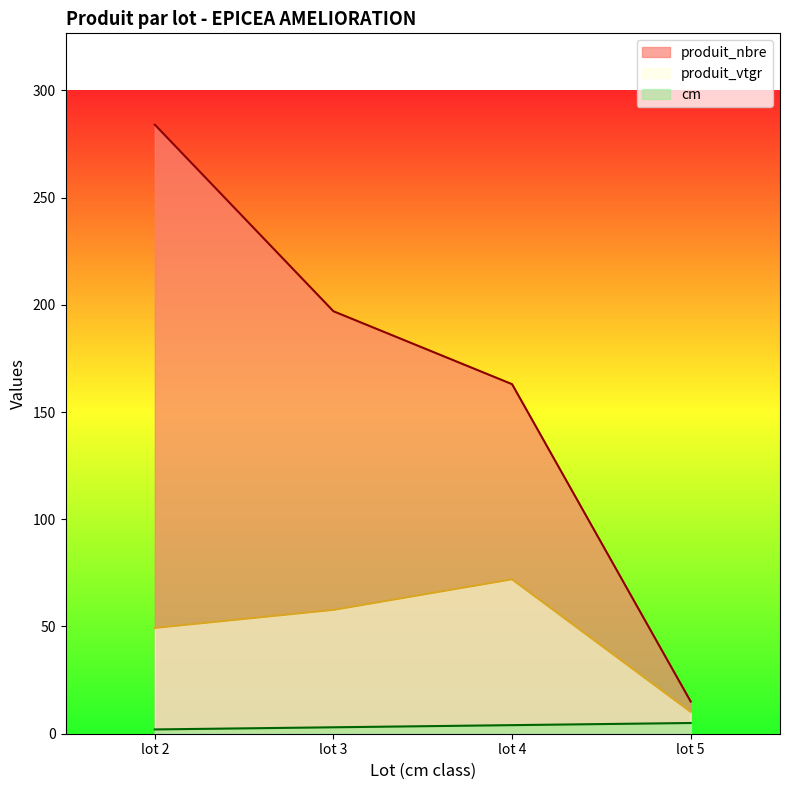

What is the total value across all series at lot 5?

30.2